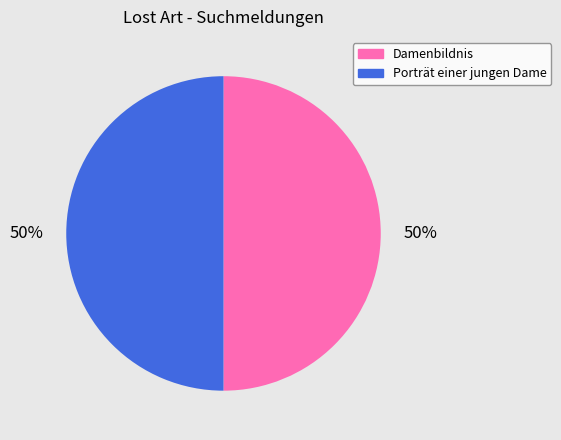

The Porträt einer jungen Dame slice represents 50% of the pie. True or false?

True